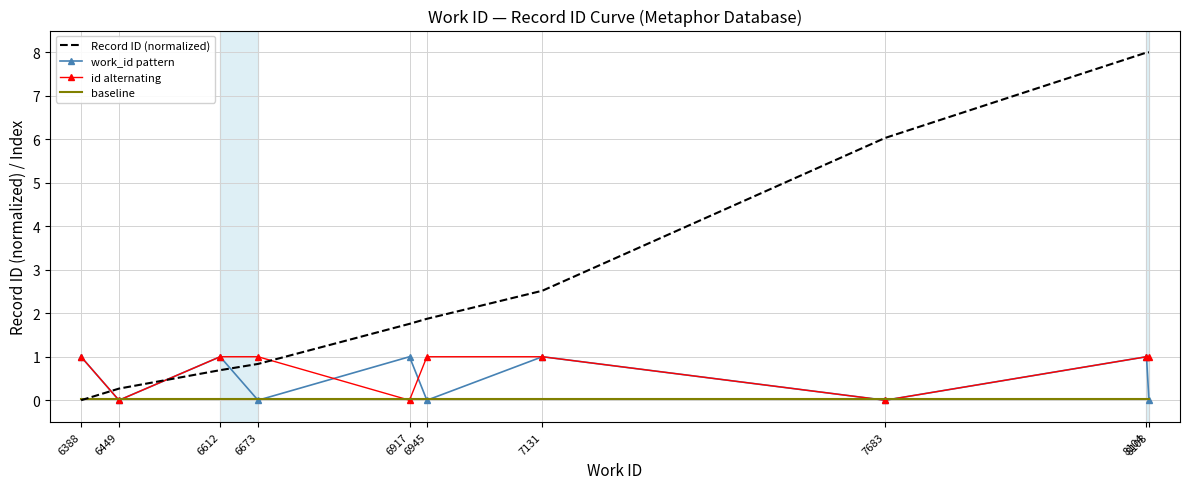

What is the difference between the second highest and minimum values in the work_id pattern series?

1.0